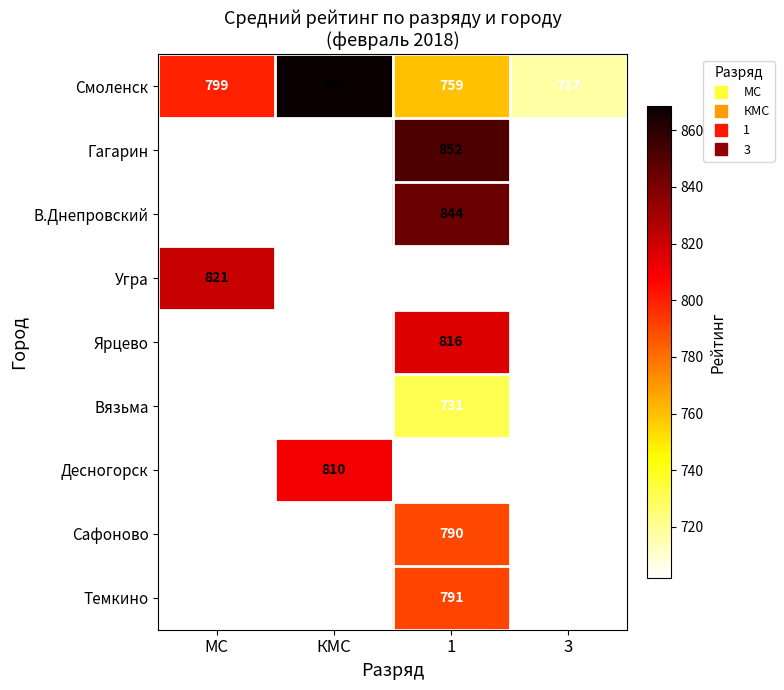

What is the difference between the maximum and minimum values in the Смоленск series?

151.4